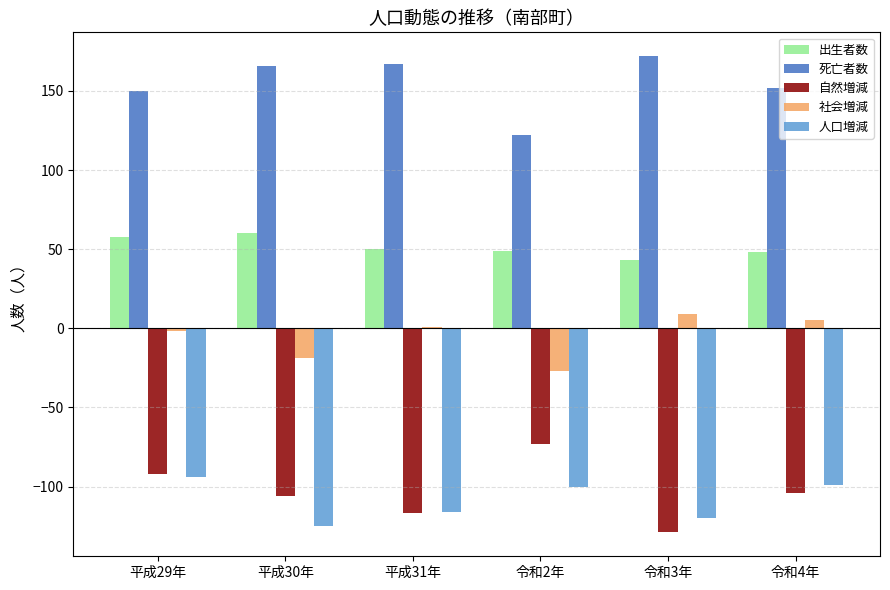

At which label is 人口増減 closest to -109?

平成31年